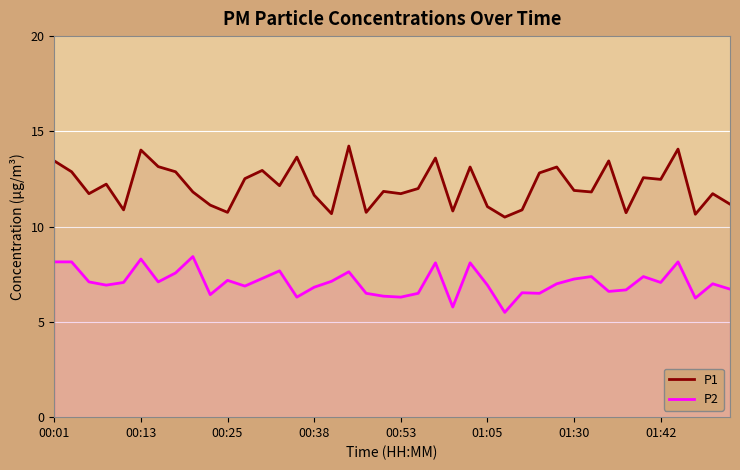

How many categories are shown in the chart?

40